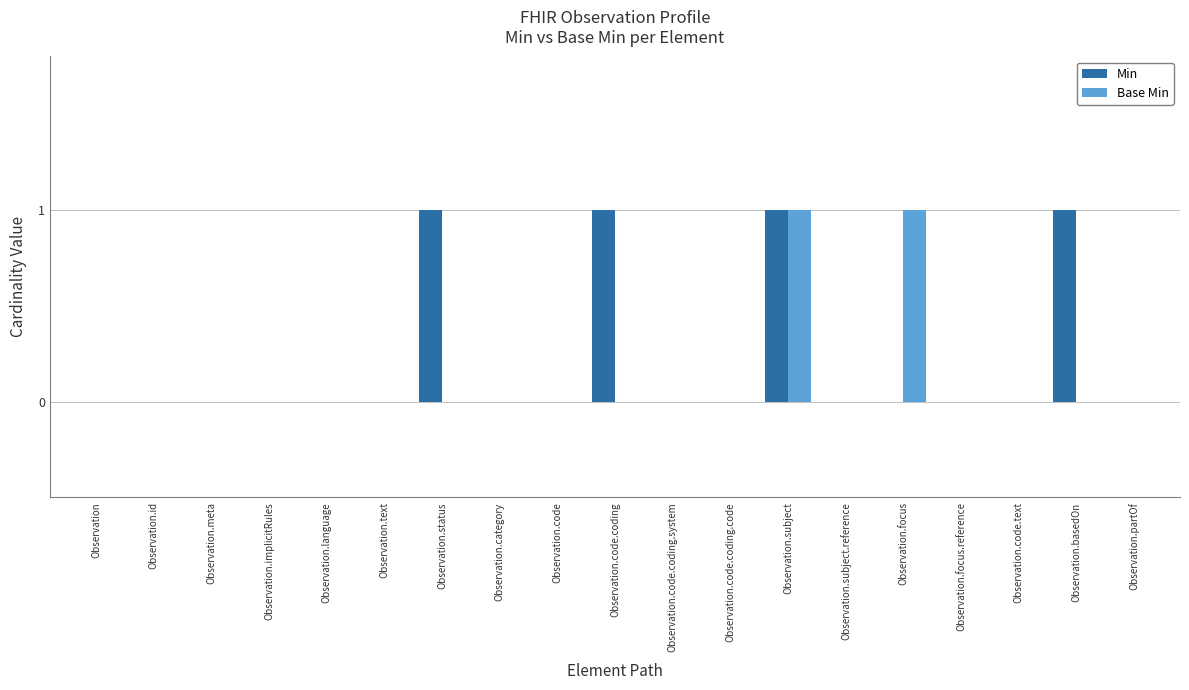

Between Observation.focus and Observation.focus.reference, which series saw the biggest shift?

Base Min